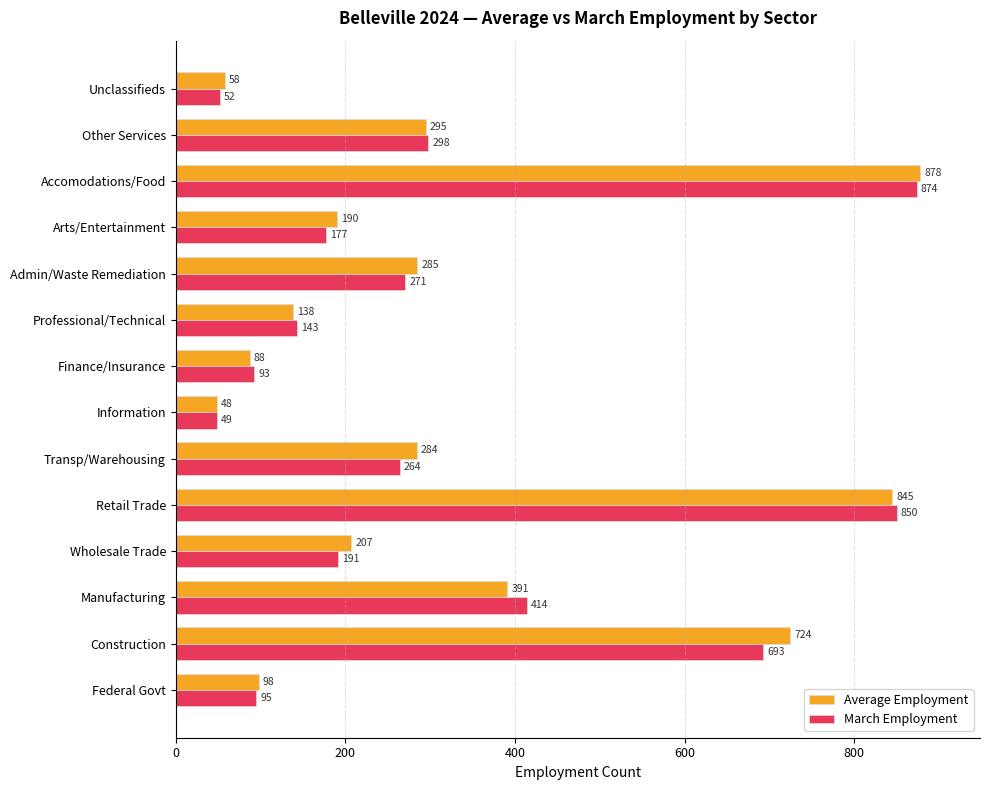

True or false: March Employment has a value of 693.0 at Construction.

True